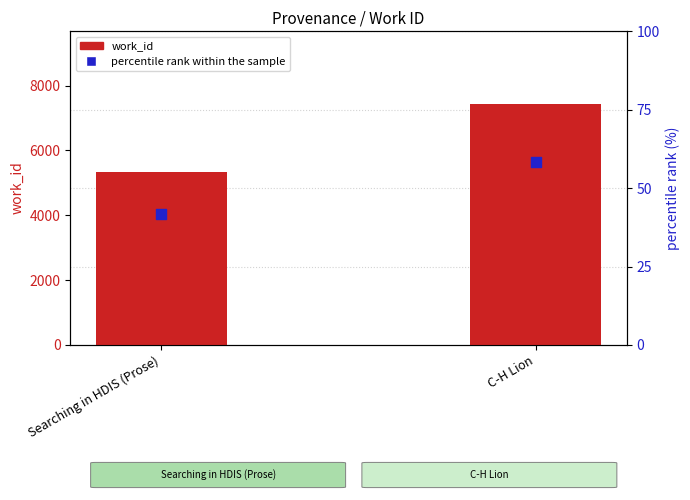

Which series has the largest Y range (max minus min)?

work_id